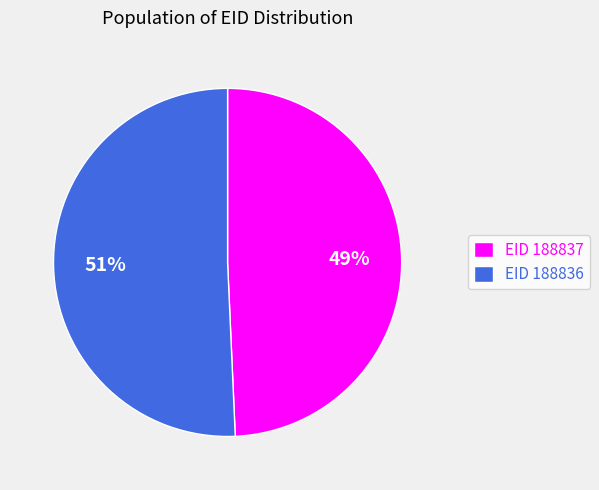

Which has a higher value, EID 188836 or EID 188837?

EID 188836